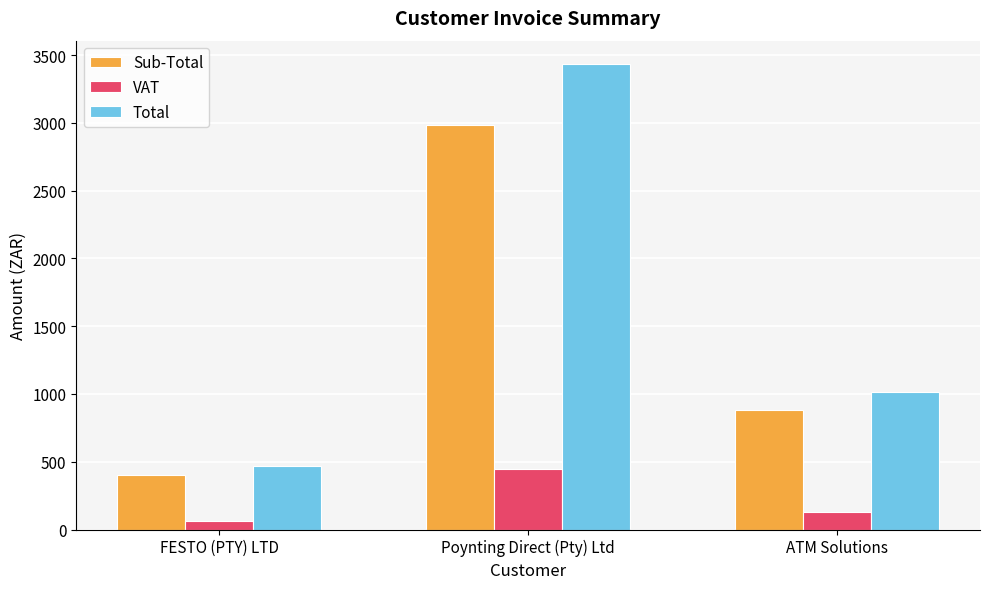

True or false: Sub-Total has a value of 404.5 at FESTO (PTY) LTD.

True